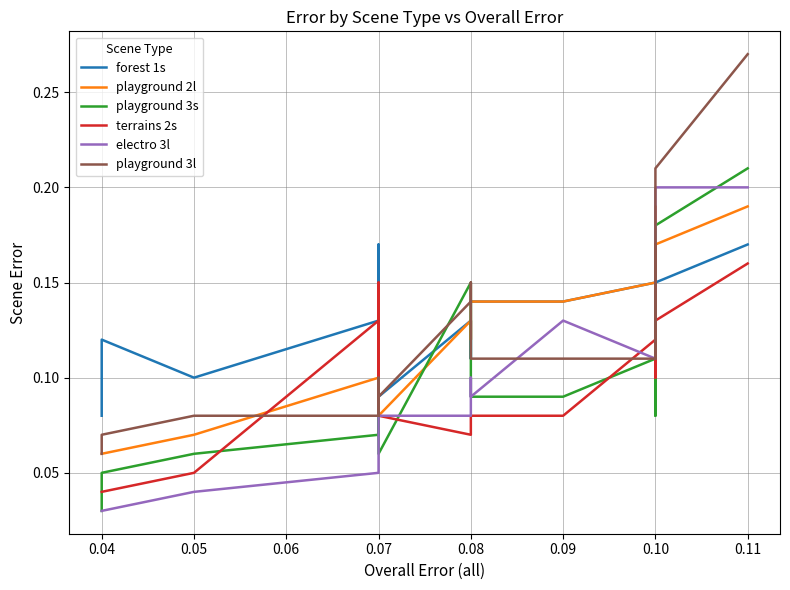

Which series has the widest spread of values?

playground 3l